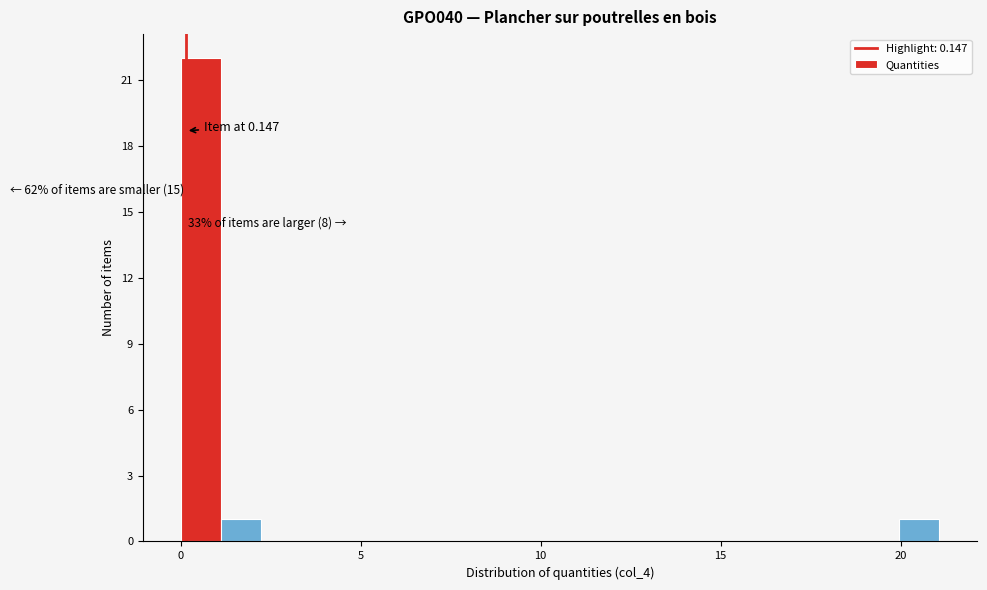

Around what value on the x-axis is the tallest bar? Give the approximate position of its centre, as read against the axis.

0.5